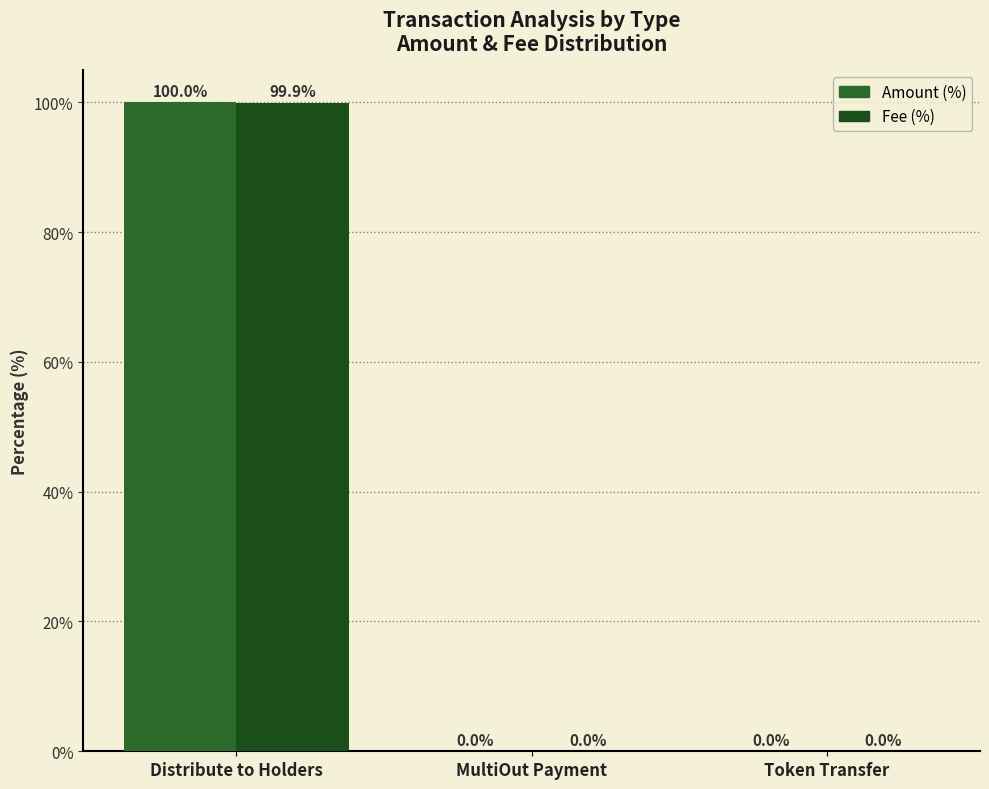

What is the sum of the Fee (%) values at MultiOut Payment and Distribute to Holders?

100.0